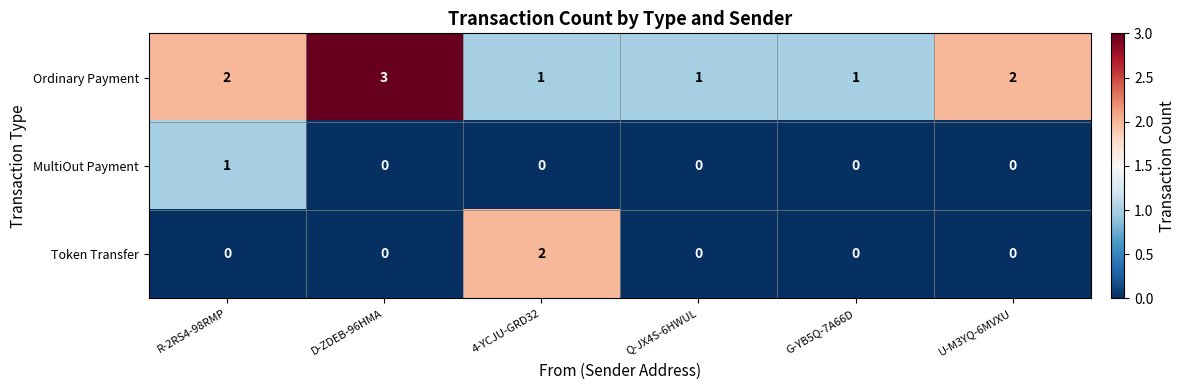

Reading left to right, transcribe all the data shown in this chart.

Ordinary Payment: R-2RS4-98RMP=2	D-ZDEB-96HMA=3	4-YCJU-GRD32=1	Q-JX4S-6HWUL=1	G-YB5Q-7A66D=1	U-M3YQ-6MVXU=2
MultiOut Payment: R-2RS4-98RMP=1	D-ZDEB-96HMA=0	4-YCJU-GRD32=0	Q-JX4S-6HWUL=0	G-YB5Q-7A66D=0	U-M3YQ-6MVXU=0
Token Transfer: R-2RS4-98RMP=0	D-ZDEB-96HMA=0	4-YCJU-GRD32=2	Q-JX4S-6HWUL=0	G-YB5Q-7A66D=0	U-M3YQ-6MVXU=0